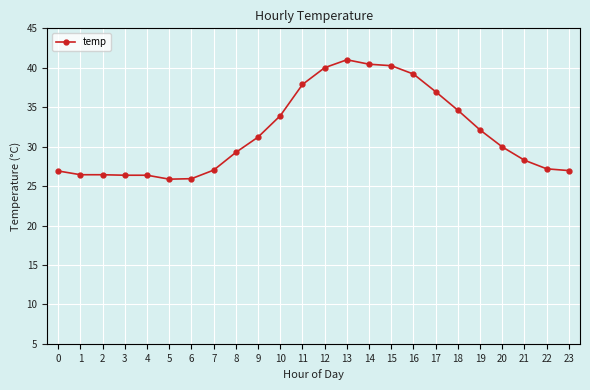

The value at 5 is 25.9. True or false?

True